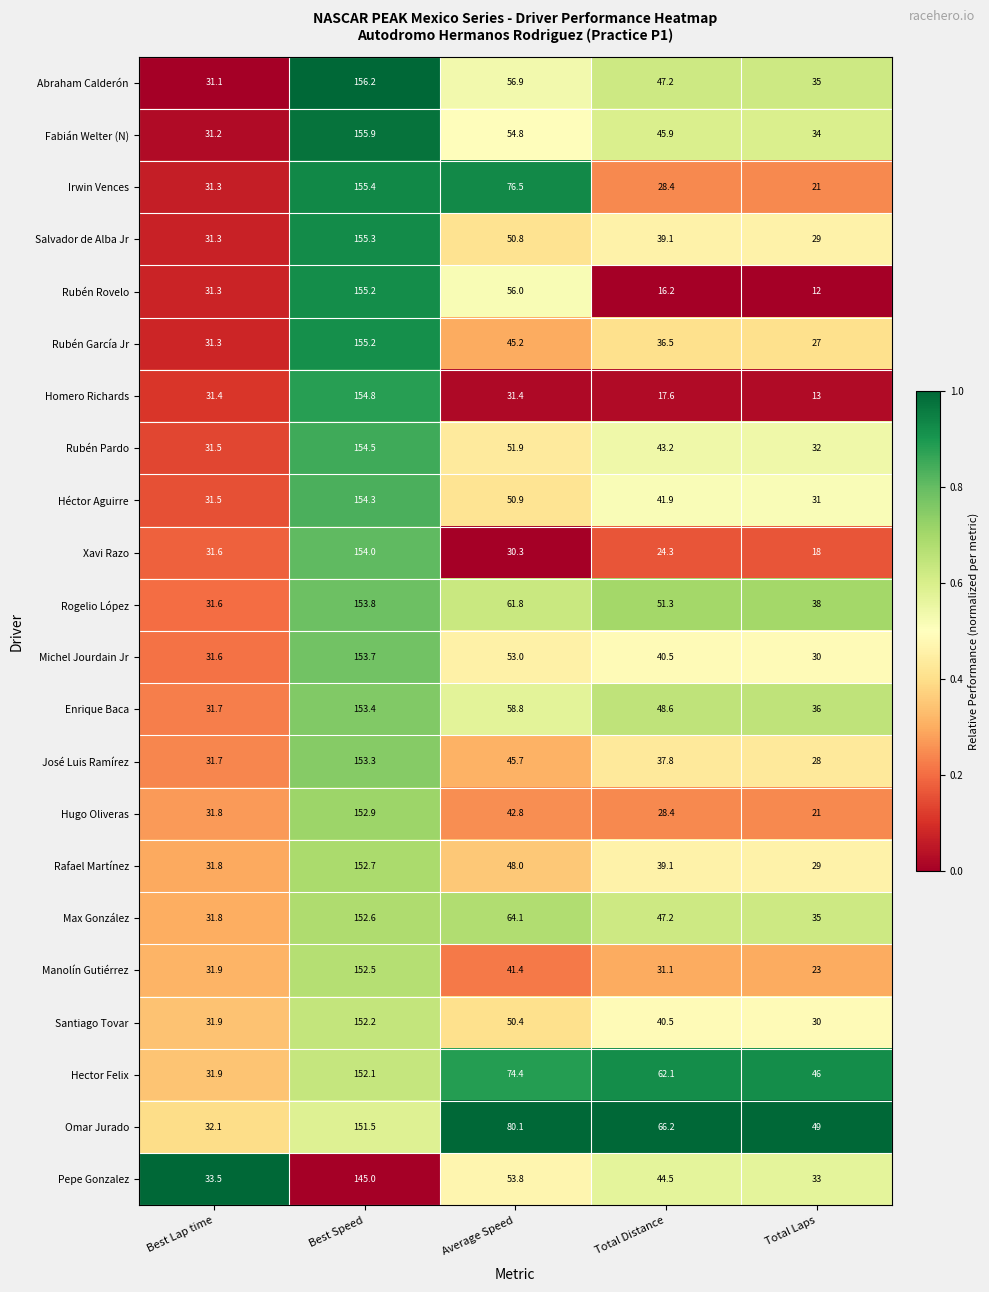

At which category is the sum across all series the highest?

Best Speed